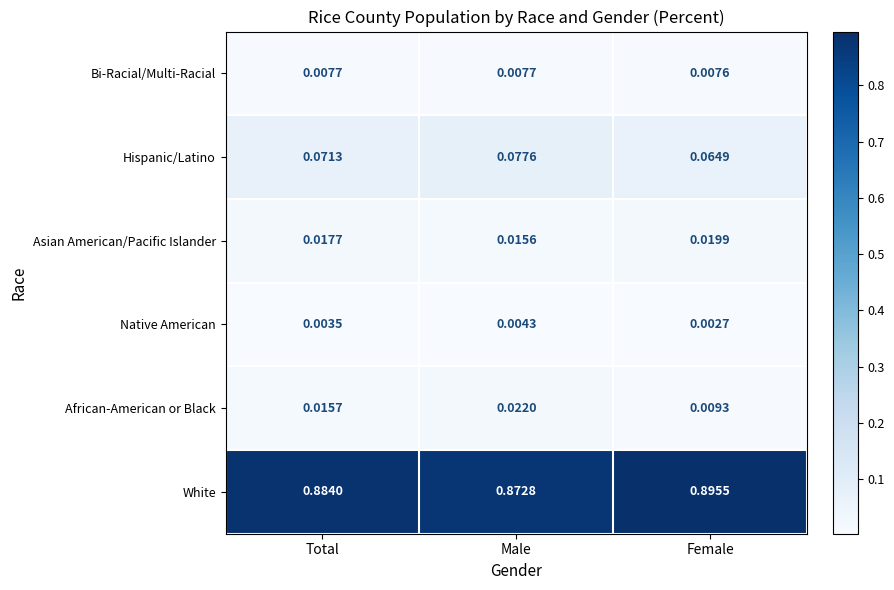

Which category has the lowest value in the Hispanic/Latino series?

Female